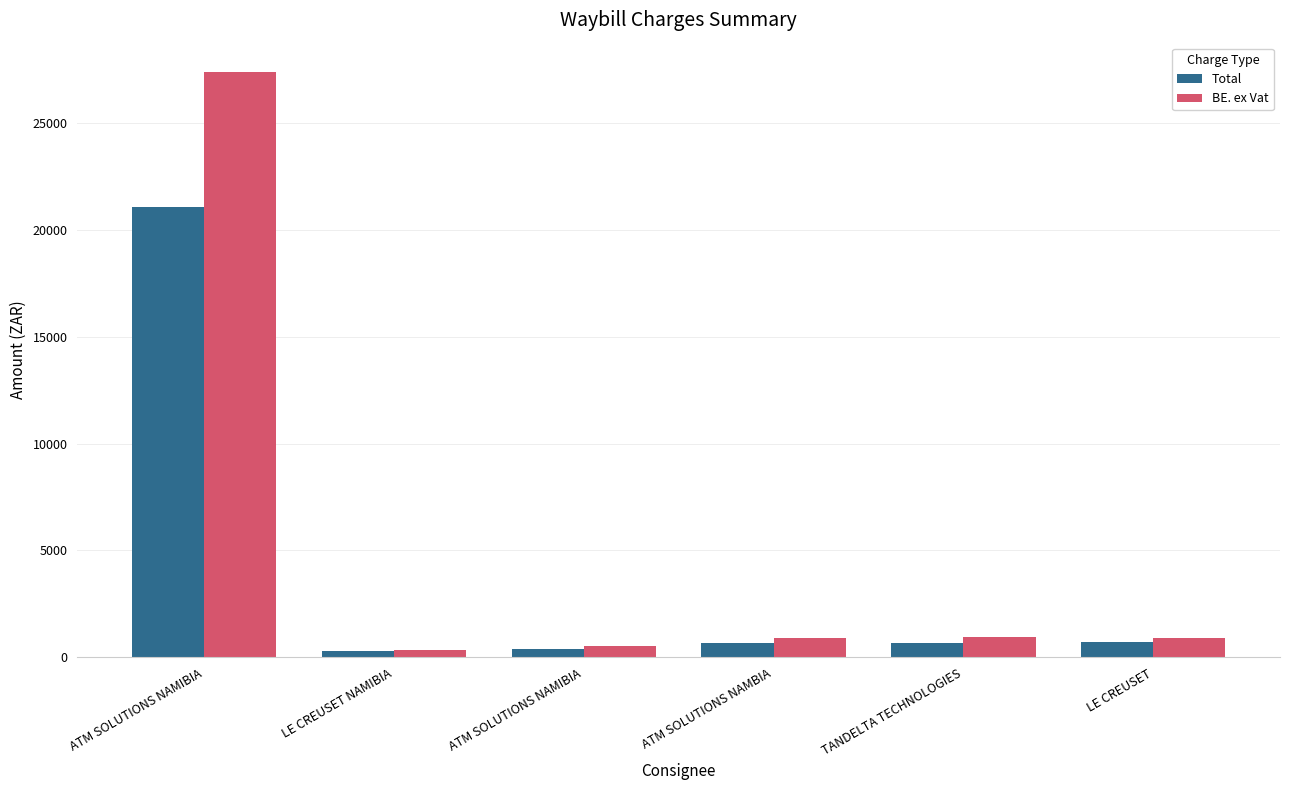

How many data points in Total are above 691?

3